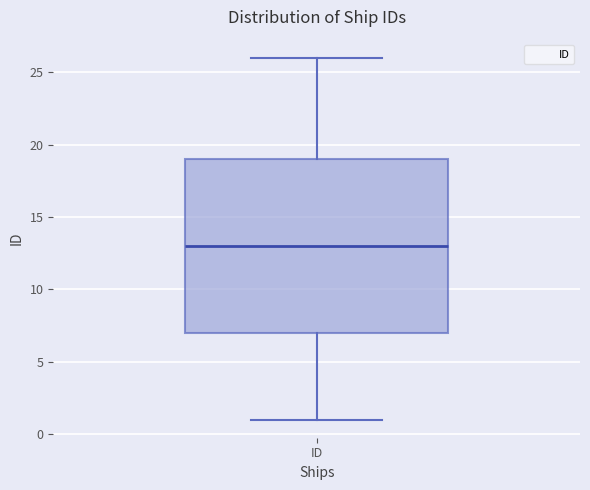

Transcribe this box plot: give where the median line is, the range the box spans, and where the two whiskers end, as read against the y-axis. The values are not printed on the chart, so give them approximately, as read against the axis.

median 13, box 7 to 19, whiskers 1 to 26